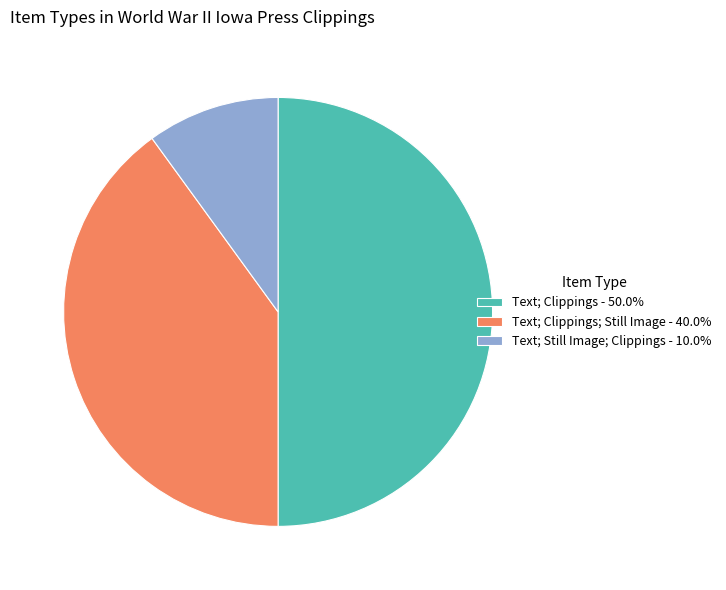

Do Text; Clippings; Still Image - 40.0% and Text; Clippings - 50.0% together represent more than half of the pie?

Yes